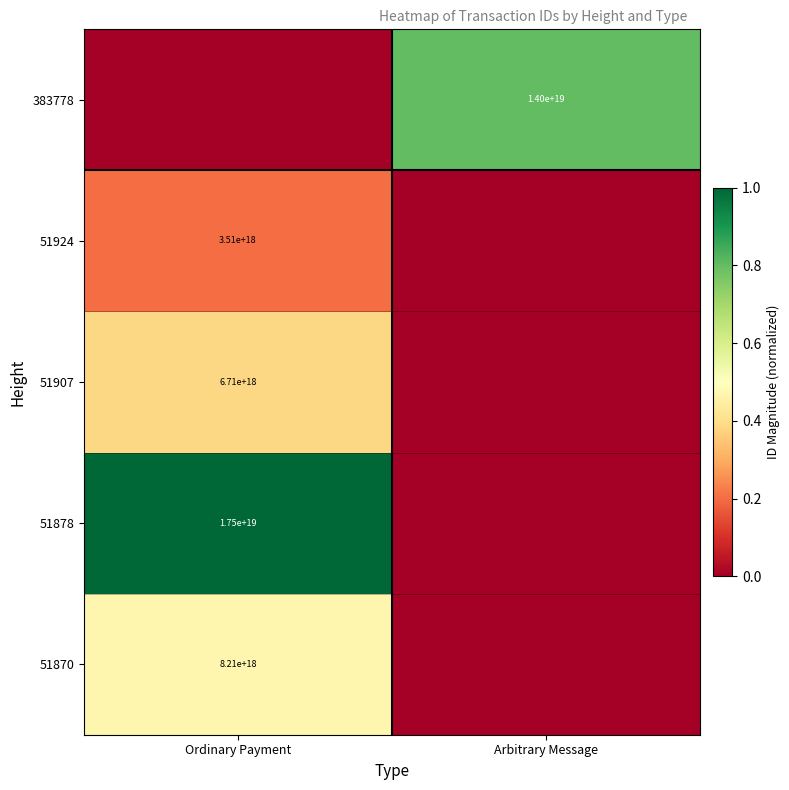

Is it true that 51870 equals 8210000000000000000 at Ordinary Payment?

True